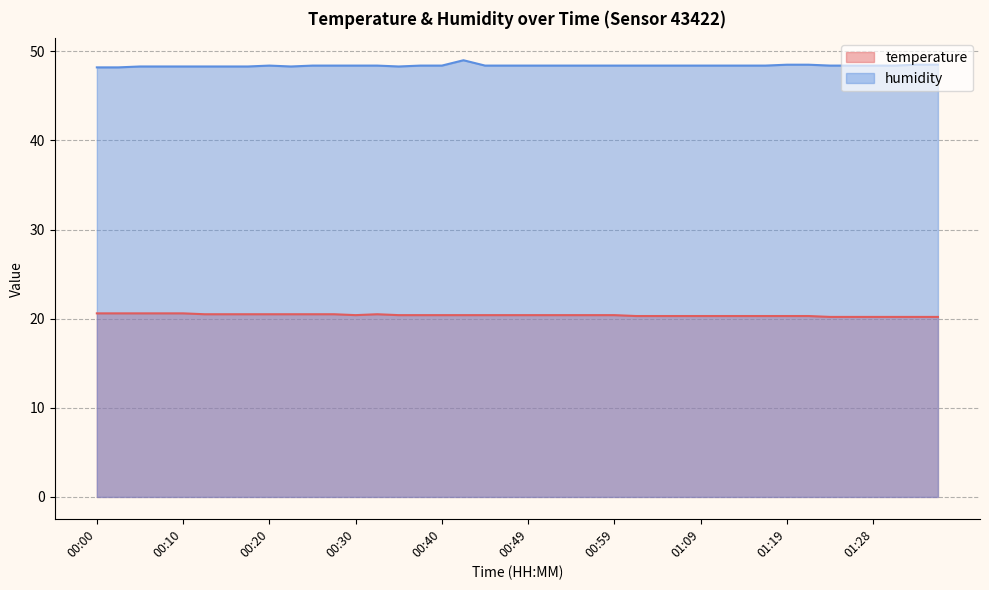

What is the sum of all humidity values?

1935.8